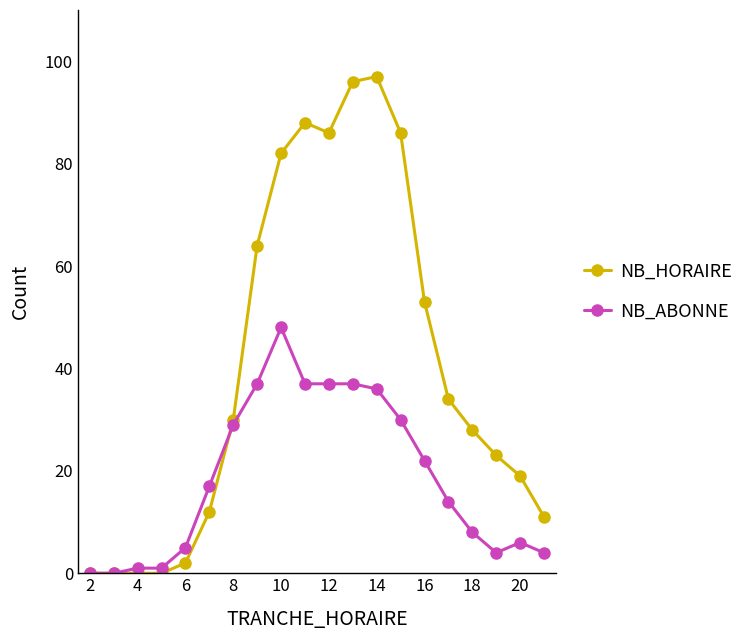

Count the number of categories in the chart.

20